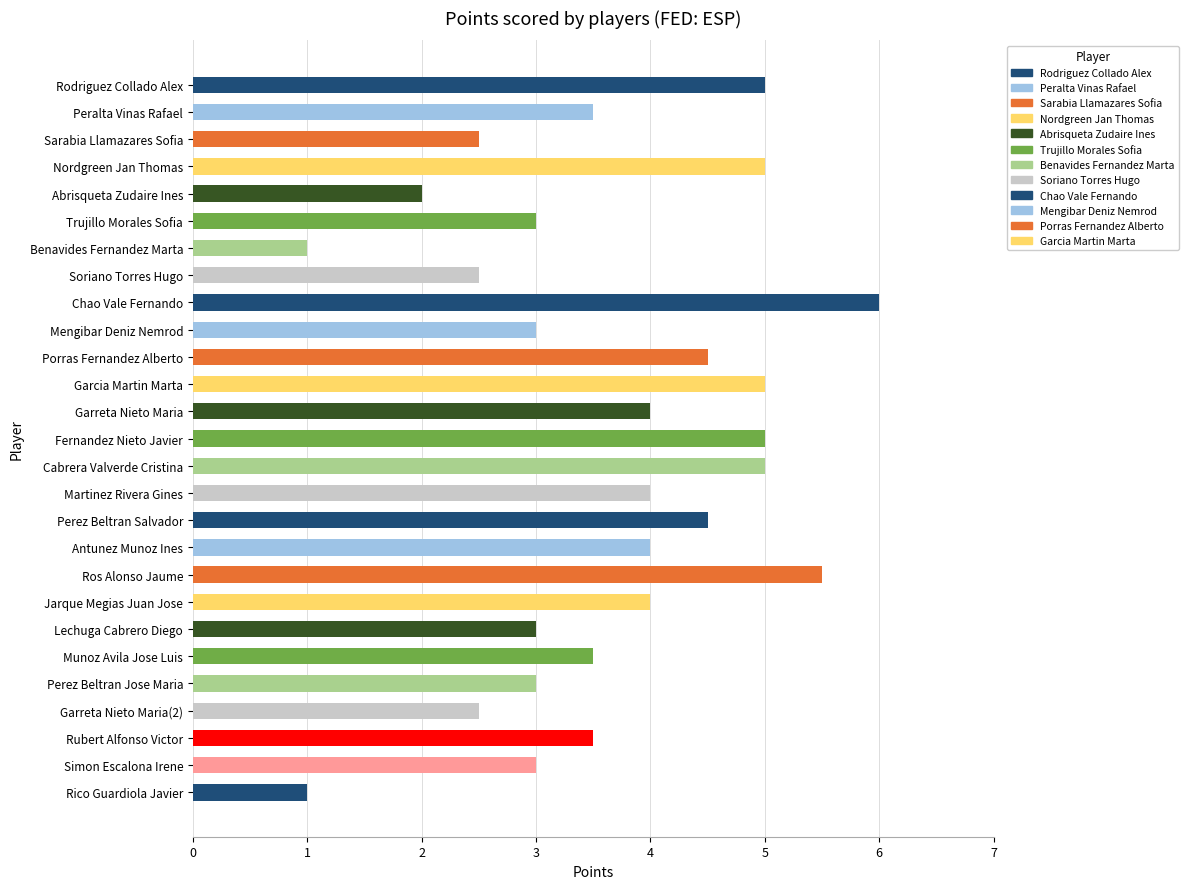

What is the change in value from Garcia Martin Marta to Rubert Alfonso Victor?

-1.5